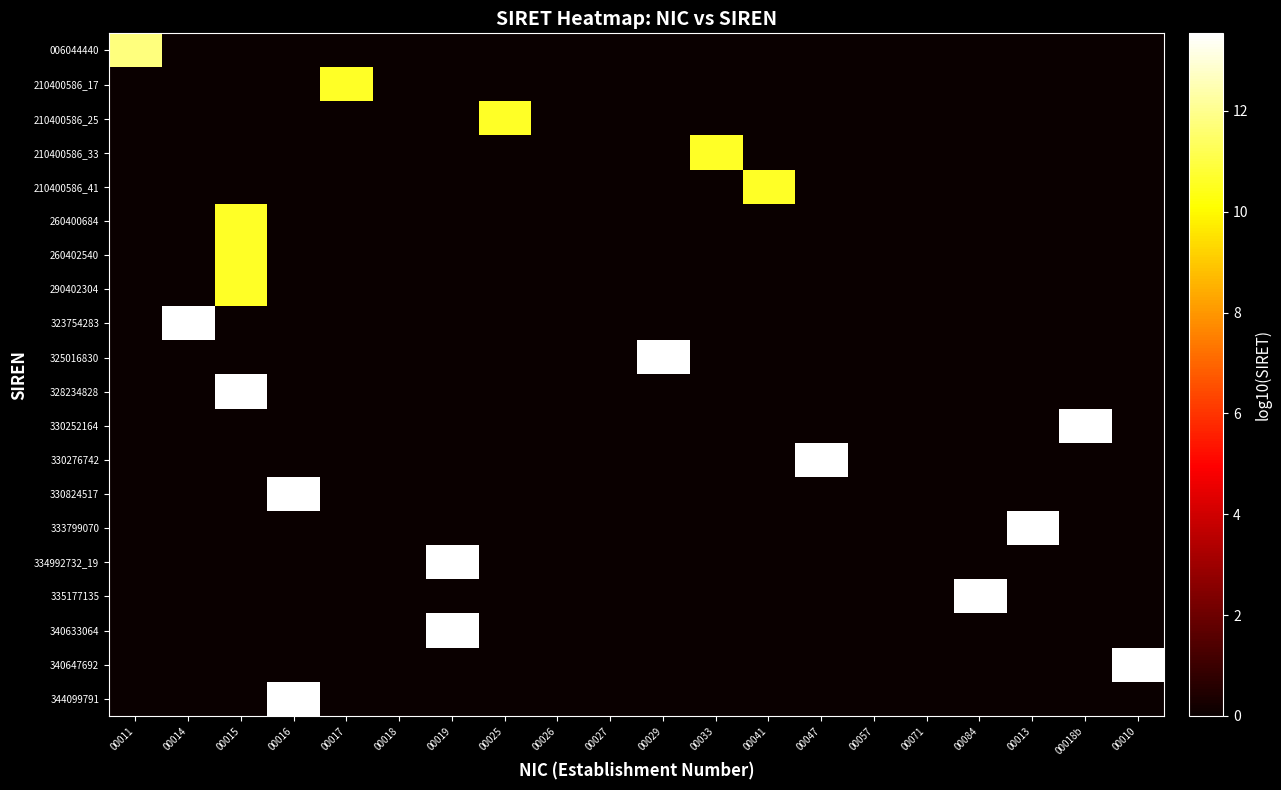

Reading left to right, list all the values displayed in this chart.

006044440: 00011=11.8	00014=0.0	00015=0.0	00016=0.0	00017=0.0	00018=0.0	00019=0.0	00025=0.0	00026=0.0	00027=0.0	00029=0.0	00033=0.0	00041=0.0	00047=0.0	00057=0.0	00071=0.0	00084=0.0	00013=0.0	00018b=0.0	00010=0.0
210400586_17: 00011=0.0	00014=0.0	00015=0.0	00016=0.0	00017=10.6	00018=0.0	00019=0.0	00025=0.0	00026=0.0	00027=0.0	00029=0.0	00033=0.0	00041=0.0	00047=0.0	00057=0.0	00071=0.0	00084=0.0	00013=0.0	00018b=0.0	00010=0.0
210400586_25: 00011=0.0	00014=0.0	00015=0.0	00016=0.0	00017=0.0	00018=0.0	00019=0.0	00025=10.6	00026=0.0	00027=0.0	00029=0.0	00033=0.0	00041=0.0	00047=0.0	00057=0.0	00071=0.0	00084=0.0	00013=0.0	00018b=0.0	00010=0.0
210400586_33: 00011=0.0	00014=0.0	00015=0.0	00016=0.0	00017=0.0	00018=0.0	00019=0.0	00025=0.0	00026=0.0	00027=0.0	00029=0.0	00033=10.6	00041=0.0	00047=0.0	00057=0.0	00071=0.0	00084=0.0	00013=0.0	00018b=0.0	00010=0.0
210400586_41: 00011=0.0	00014=0.0	00015=0.0	00016=0.0	00017=0.0	00018=0.0	00019=0.0	00025=0.0	00026=0.0	00027=0.0	00029=0.0	00033=0.0	00041=10.6	00047=0.0	00057=0.0	00071=0.0	00084=0.0	00013=0.0	00018b=0.0	00010=0.0
260400684: 00011=0.0	00014=0.0	00015=10.6	00016=0.0	00017=0.0	00018=0.0	00019=0.0	00025=0.0	00026=0.0	00027=0.0	00029=0.0	00033=0.0	00041=0.0	00047=0.0	00057=0.0	00071=0.0	00084=0.0	00013=0.0	00018b=0.0	00010=0.0
260402540: 00011=0.0	00014=0.0	00015=10.6	00016=0.0	00017=0.0	00018=0.0	00019=0.0	00025=0.0	00026=0.0	00027=0.0	00029=0.0	00033=0.0	00041=0.0	00047=0.0	00057=0.0	00071=0.0	00084=0.0	00013=0.0	00018b=0.0	00010=0.0
290402304: 00011=0.0	00014=0.0	00015=10.6	00016=0.0	00017=0.0	00018=0.0	00019=0.0	00025=0.0	00026=0.0	00027=0.0	00029=0.0	00033=0.0	00041=0.0	00047=0.0	00057=0.0	00071=0.0	00084=0.0	00013=0.0	00018b=0.0	00010=0.0
323754283: 00011=0.0	00014=13.5	00015=0.0	00016=0.0	00017=0.0	00018=0.0	00019=0.0	00025=0.0	00026=0.0	00027=0.0	00029=0.0	00033=0.0	00041=0.0	00047=0.0	00057=0.0	00071=0.0	00084=0.0	00013=0.0	00018b=0.0	00010=0.0
325016830: 00011=0.0	00014=0.0	00015=0.0	00016=0.0	00017=0.0	00018=0.0	00019=0.0	00025=0.0	00026=0.0	00027=0.0	00029=13.5	00033=0.0	00041=0.0	00047=0.0	00057=0.0	00071=0.0	00084=0.0	00013=0.0	00018b=0.0	00010=0.0
328234828: 00011=0.0	00014=0.0	00015=13.5	00016=0.0	00017=0.0	00018=0.0	00019=0.0	00025=0.0	00026=0.0	00027=0.0	00029=0.0	00033=0.0	00041=0.0	00047=0.0	00057=0.0	00071=0.0	00084=0.0	00013=0.0	00018b=0.0	00010=0.0
330252164: 00011=0.0	00014=0.0	00015=0.0	00016=0.0	00017=0.0	00018=0.0	00019=0.0	00025=0.0	00026=0.0	00027=0.0	00029=0.0	00033=0.0	00041=0.0	00047=0.0	00057=0.0	00071=0.0	00084=0.0	00013=0.0	00018b=13.5	00010=0.0
330276742: 00011=0.0	00014=0.0	00015=0.0	00016=0.0	00017=0.0	00018=0.0	00019=0.0	00025=0.0	00026=0.0	00027=0.0	00029=0.0	00033=0.0	00041=0.0	00047=13.5	00057=0.0	00071=0.0	00084=0.0	00013=0.0	00018b=0.0	00010=0.0
330824517: 00011=0.0	00014=0.0	00015=0.0	00016=13.5	00017=0.0	00018=0.0	00019=0.0	00025=0.0	00026=0.0	00027=0.0	00029=0.0	00033=0.0	00041=0.0	00047=0.0	00057=0.0	00071=0.0	00084=0.0	00013=0.0	00018b=0.0	00010=0.0
333799070: 00011=0.0	00014=0.0	00015=0.0	00016=0.0	00017=0.0	00018=0.0	00019=0.0	00025=0.0	00026=0.0	00027=0.0	00029=0.0	00033=0.0	00041=0.0	00047=0.0	00057=0.0	00071=0.0	00084=0.0	00013=13.5	00018b=0.0	00010=0.0
334992732_19: 00011=0.0	00014=0.0	00015=0.0	00016=0.0	00017=0.0	00018=0.0	00019=13.5	00025=0.0	00026=0.0	00027=0.0	00029=0.0	00033=0.0	00041=0.0	00047=0.0	00057=0.0	00071=0.0	00084=0.0	00013=0.0	00018b=0.0	00010=0.0
335177135: 00011=0.0	00014=0.0	00015=0.0	00016=0.0	00017=0.0	00018=0.0	00019=0.0	00025=0.0	00026=0.0	00027=0.0	00029=0.0	00033=0.0	00041=0.0	00047=0.0	00057=0.0	00071=0.0	00084=13.5	00013=0.0	00018b=0.0	00010=0.0
340633064: 00011=0.0	00014=0.0	00015=0.0	00016=0.0	00017=0.0	00018=0.0	00019=13.5	00025=0.0	00026=0.0	00027=0.0	00029=0.0	00033=0.0	00041=0.0	00047=0.0	00057=0.0	00071=0.0	00084=0.0	00013=0.0	00018b=0.0	00010=0.0
340647692: 00011=0.0	00014=0.0	00015=0.0	00016=0.0	00017=0.0	00018=0.0	00019=0.0	00025=0.0	00026=0.0	00027=0.0	00029=0.0	00033=0.0	00041=0.0	00047=0.0	00057=0.0	00071=0.0	00084=0.0	00013=0.0	00018b=0.0	00010=13.5
344099791: 00011=0.0	00014=0.0	00015=0.0	00016=13.5	00017=0.0	00018=0.0	00019=0.0	00025=0.0	00026=0.0	00027=0.0	00029=0.0	00033=0.0	00041=0.0	00047=0.0	00057=0.0	00071=0.0	00084=0.0	00013=0.0	00018b=0.0	00010=0.0